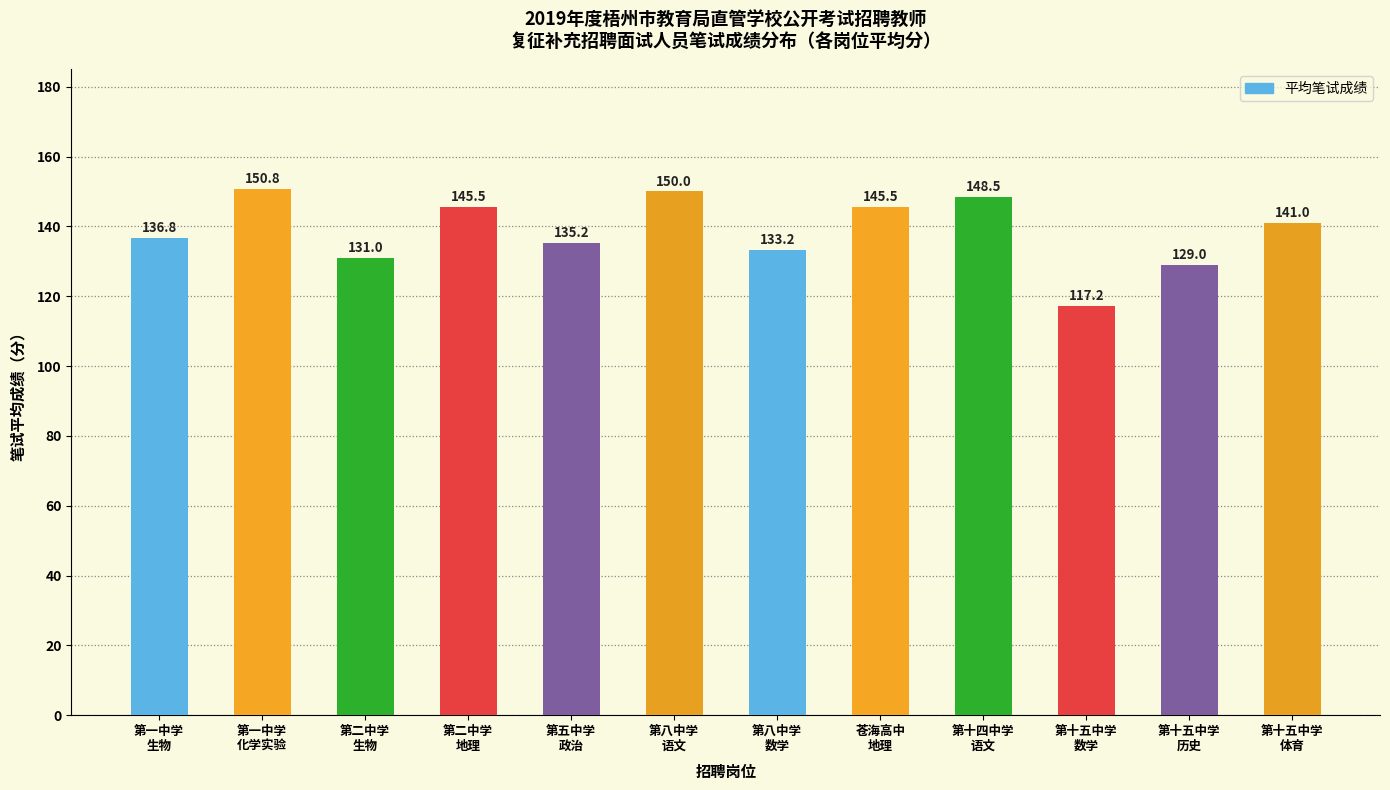

What is the ratio of the value at 第十五中学
历史 to the value at 第一中学
生物?

0.9